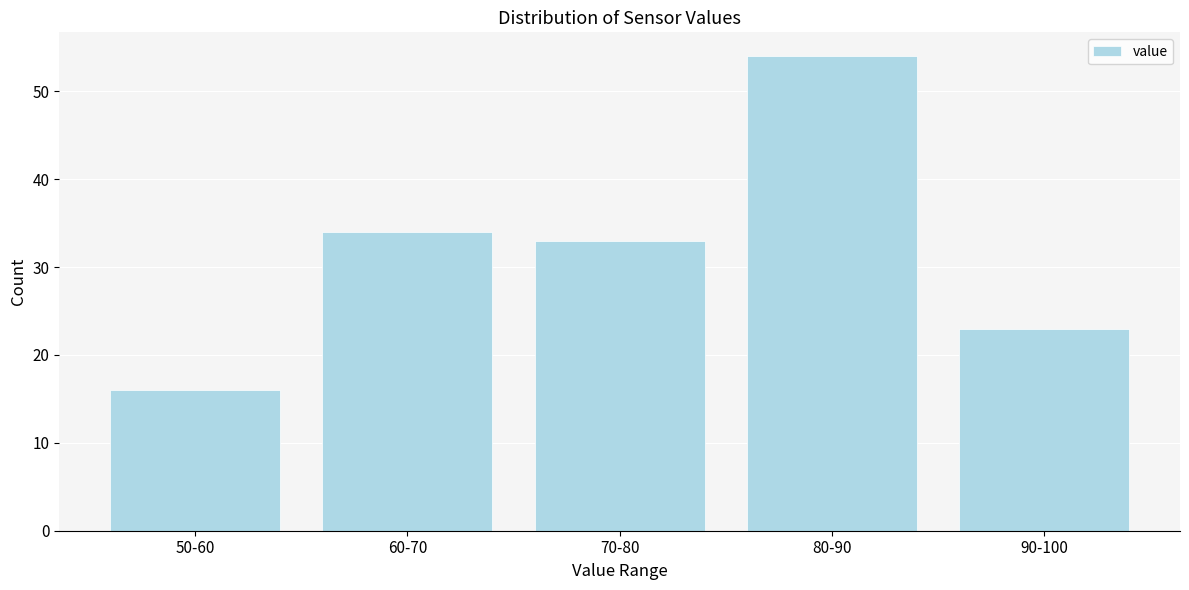

Reading right to left, what are all the values shown in this chart?

90-100=23	80-90=54	70-80=33	60-70=34	50-60=16